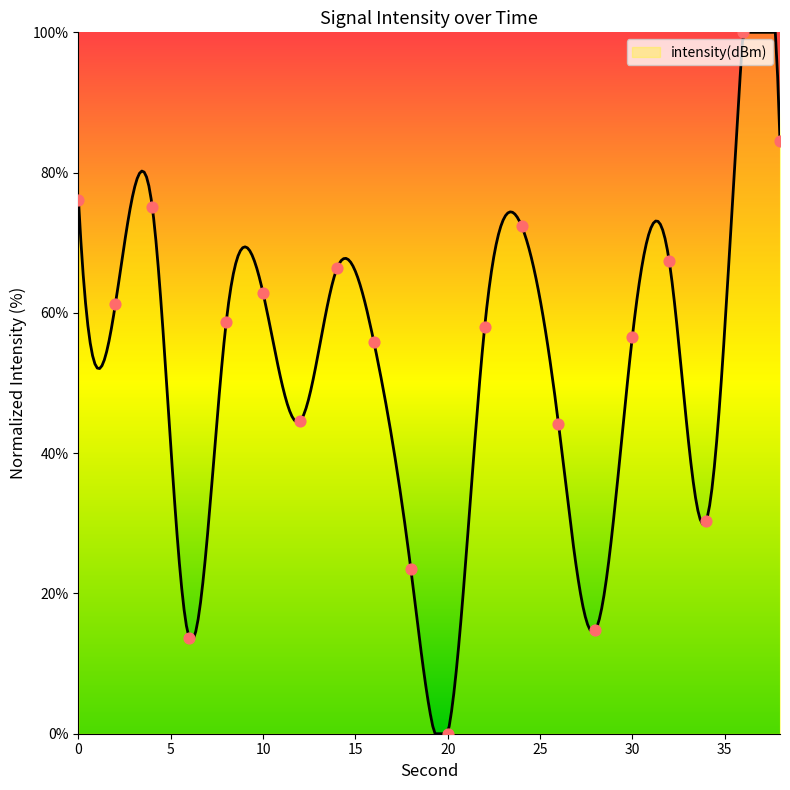

What is the change in value from 0 to 24?

-3.6